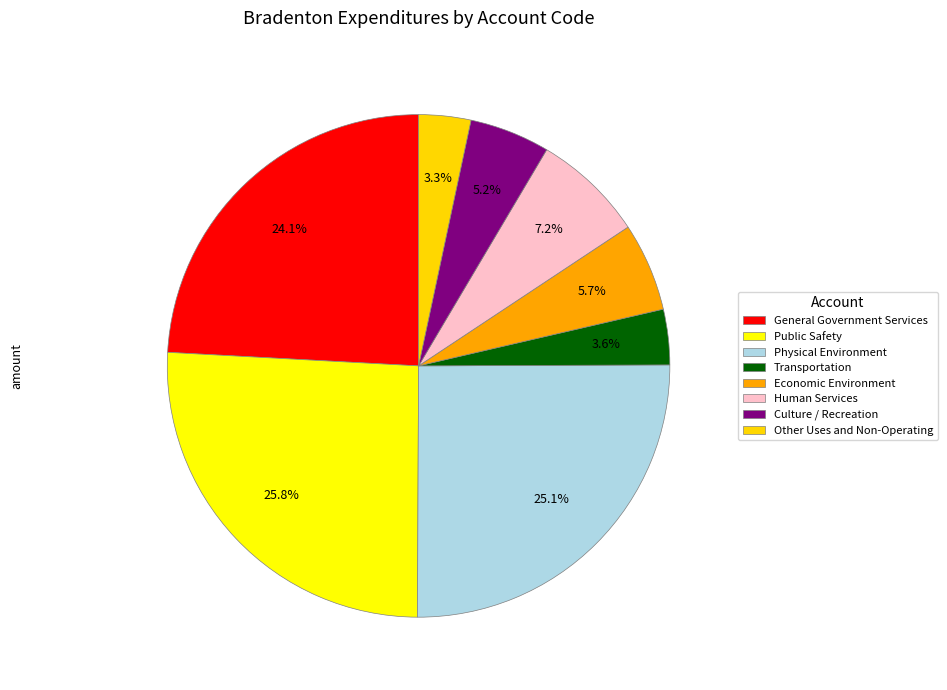

What is the change in value from Physical Environment to Culture / Recreation?

-17146087